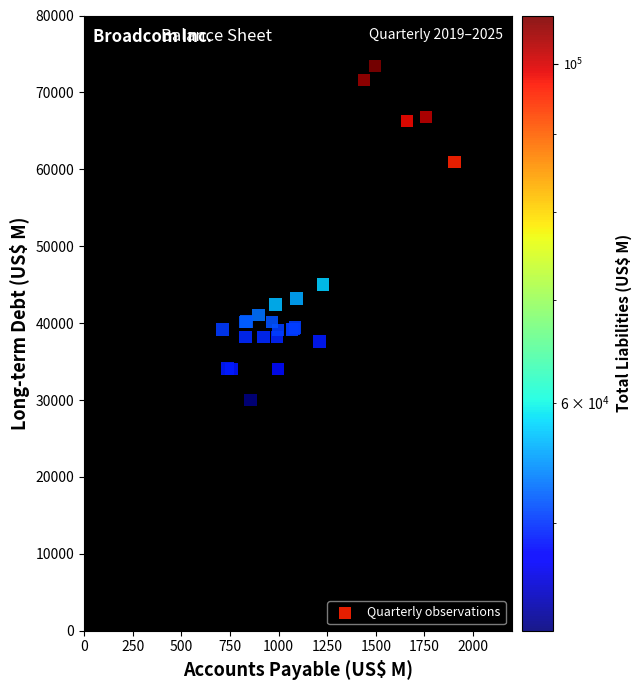

What Y value in the scatter plot is closest to 51739?

45044